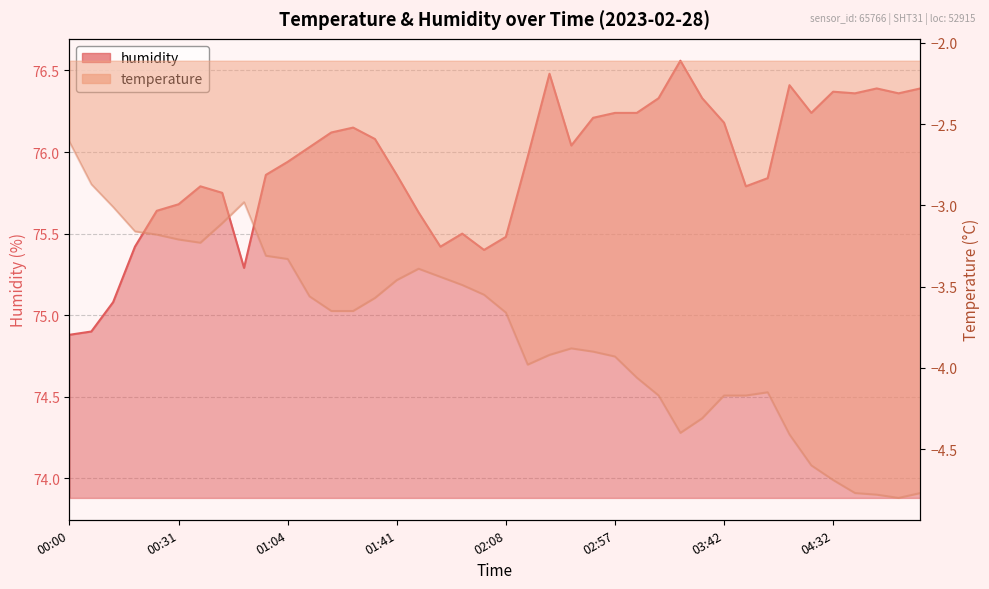

How many data points in temperature are less than -3?

37